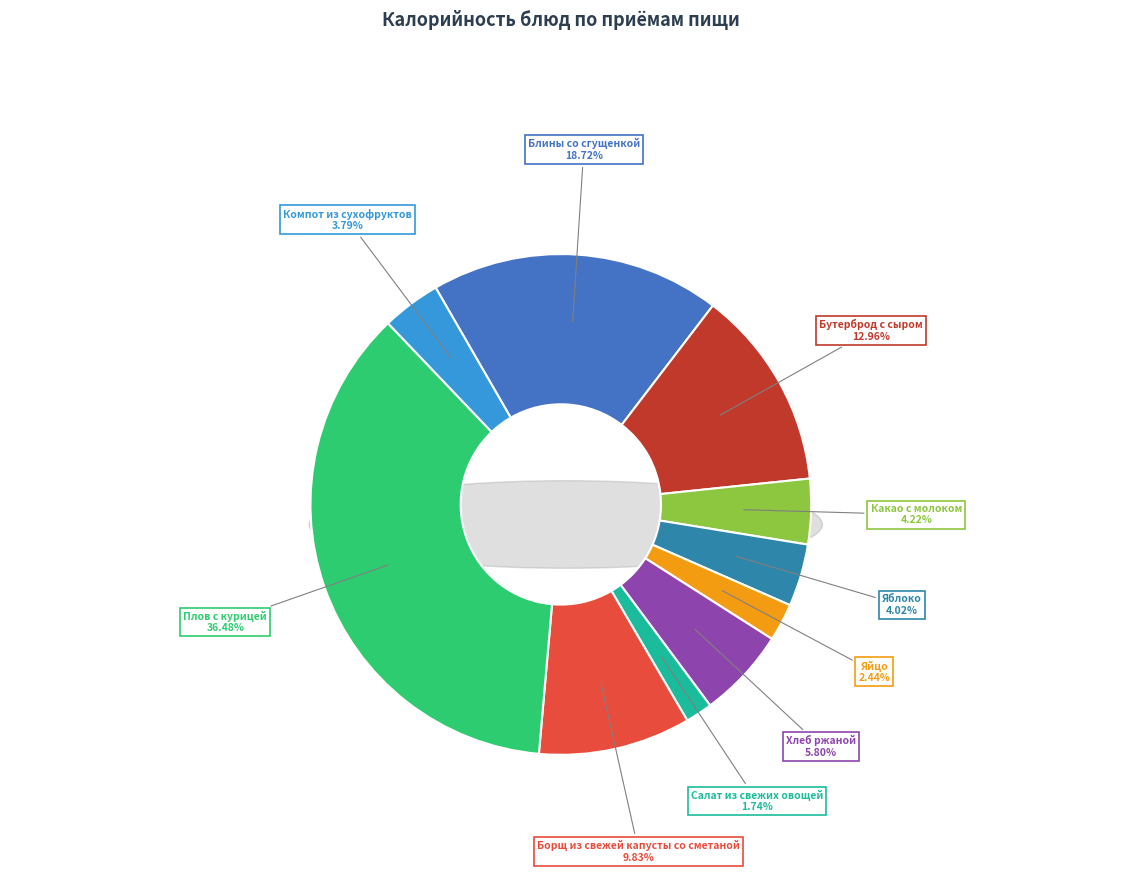

Rank the categories by value from lowest to highest.

Салат из свежих овощей, Яйцо, Компот из сухофруктов, Яблоко, Какао с молоком, Хлеб ржаной, Борщ из свежей капусты со сметаной, Бутерброд с сыром, Блины со сгущенкой, Плов с курицей